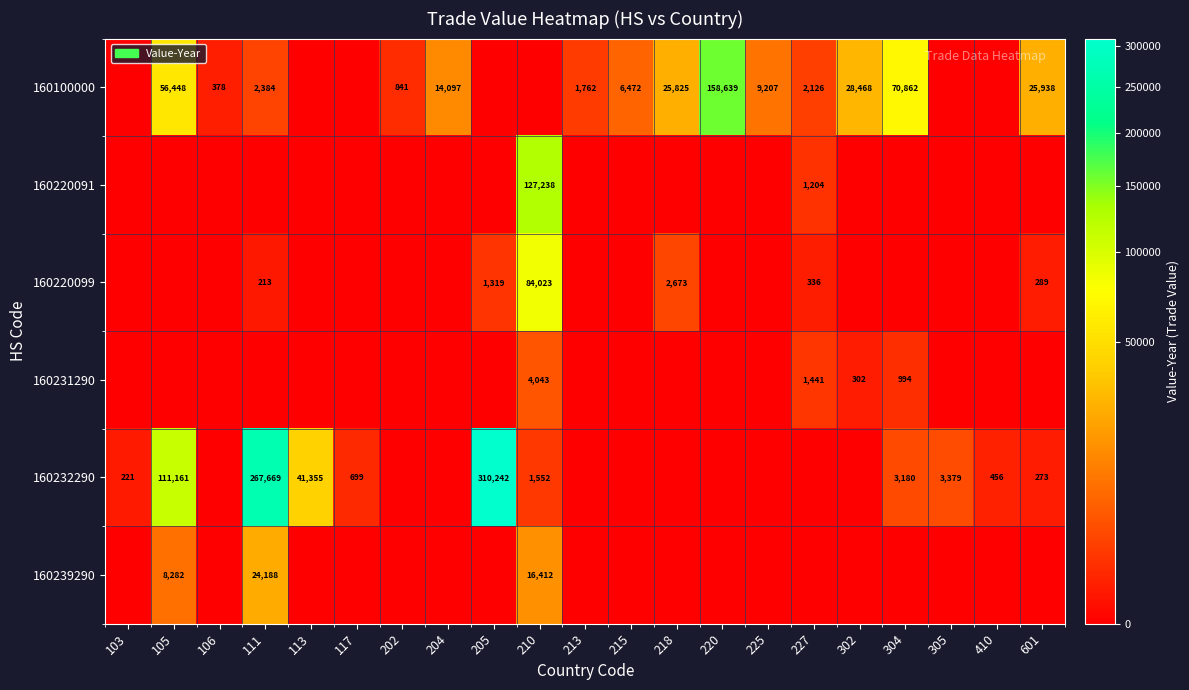

The 160100000 series shows 35654 at 601. True or false?

False